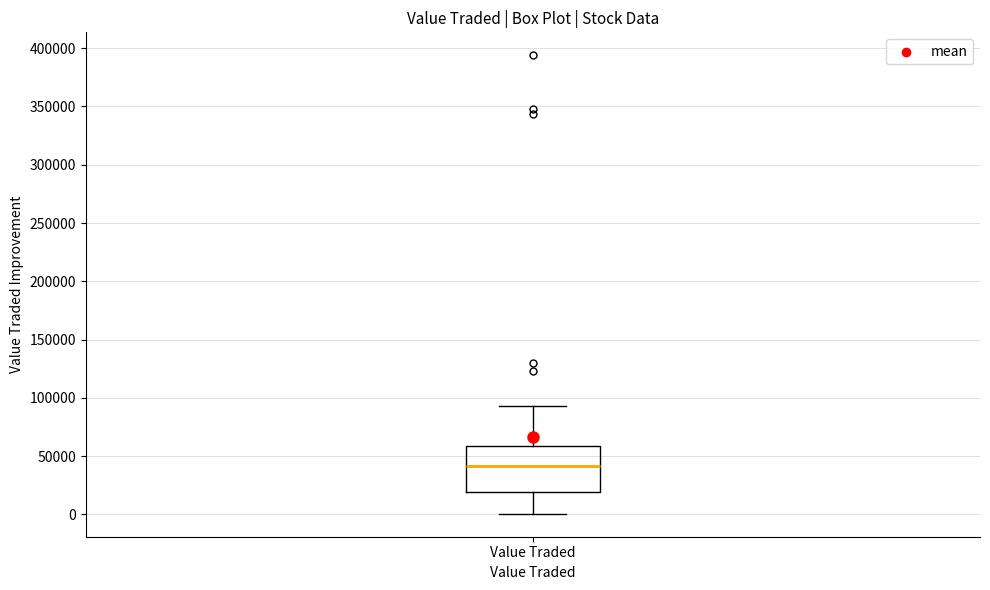

Read this box plot against the y-axis: the position of the median line, the range covered by the box, and the ends of both whiskers. The values are not printed on the chart, so give them approximately, as read against the axis.

median 40000, box 20000 to 60000, whiskers 0 to 95000